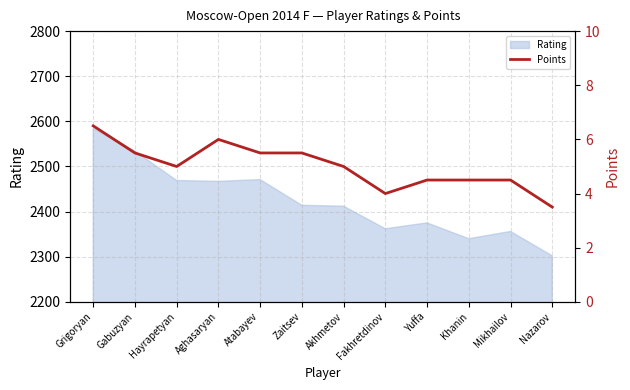

What value does the Rating series have at Zaitsev?

2414